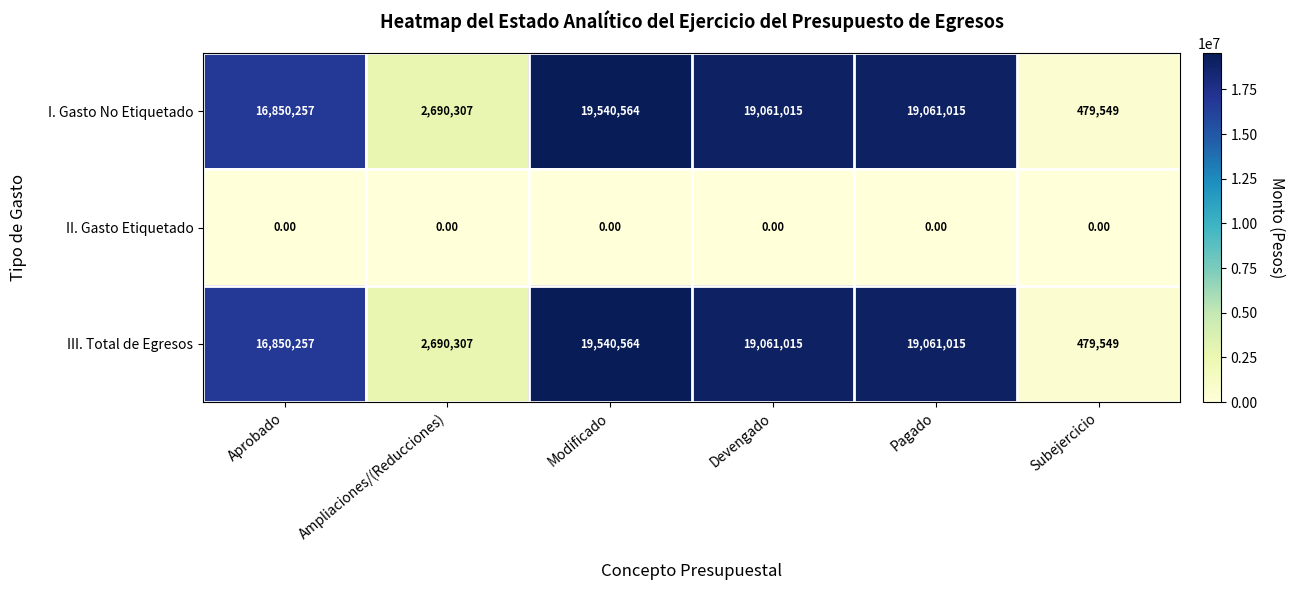

What is the spread (max minus min) of values at Devengado?

19061015